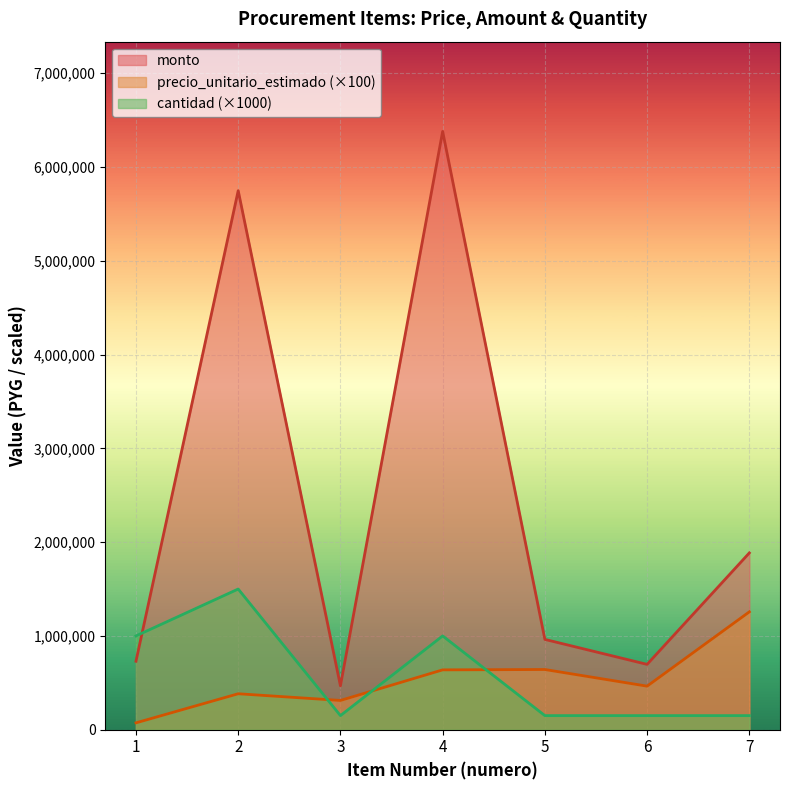

Which category has the lowest value in the precio_unitario_estimado series?

1